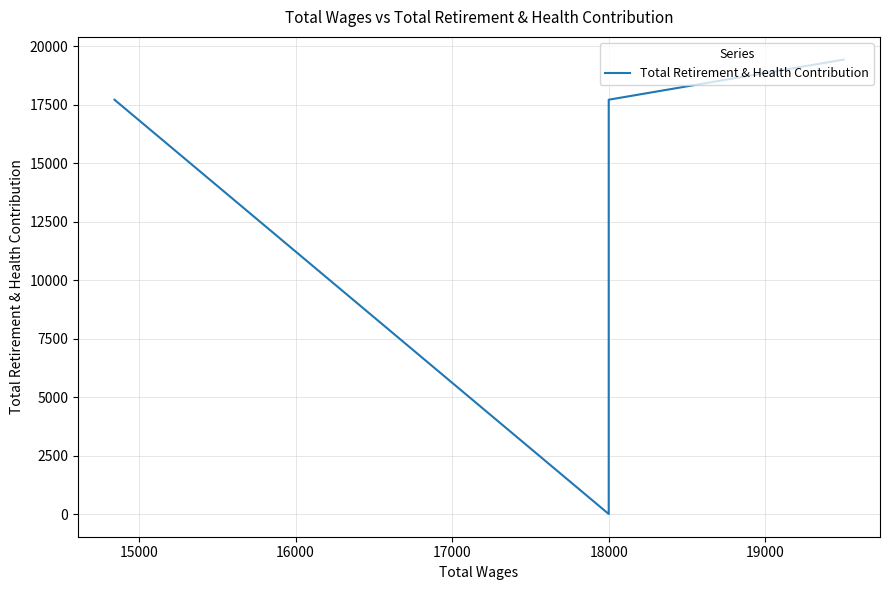

What is the value of the 2nd point from the left?

17717